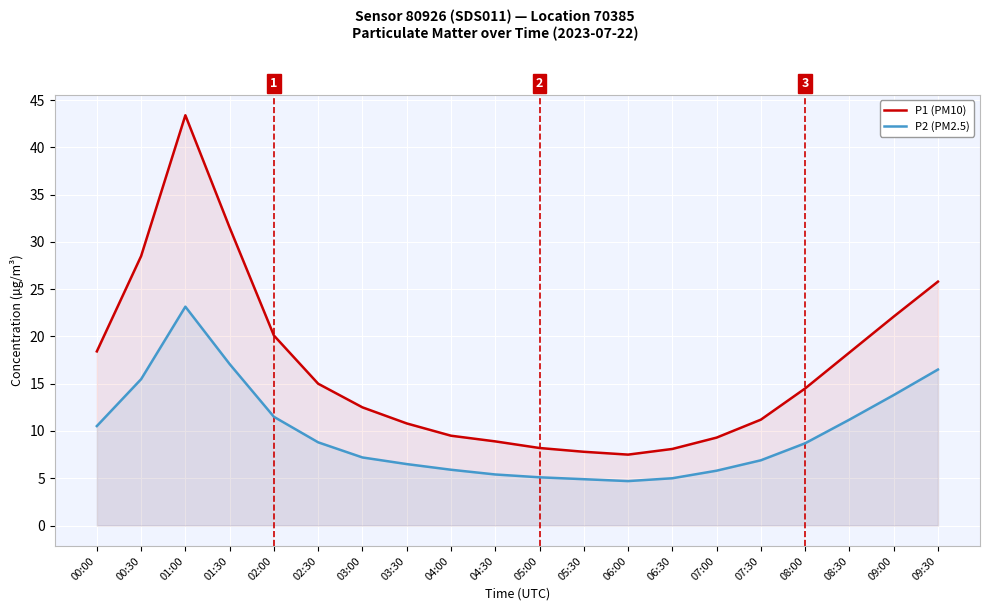

What are all the series names shown in the legend?

P1 (PM10), P2 (PM2.5)